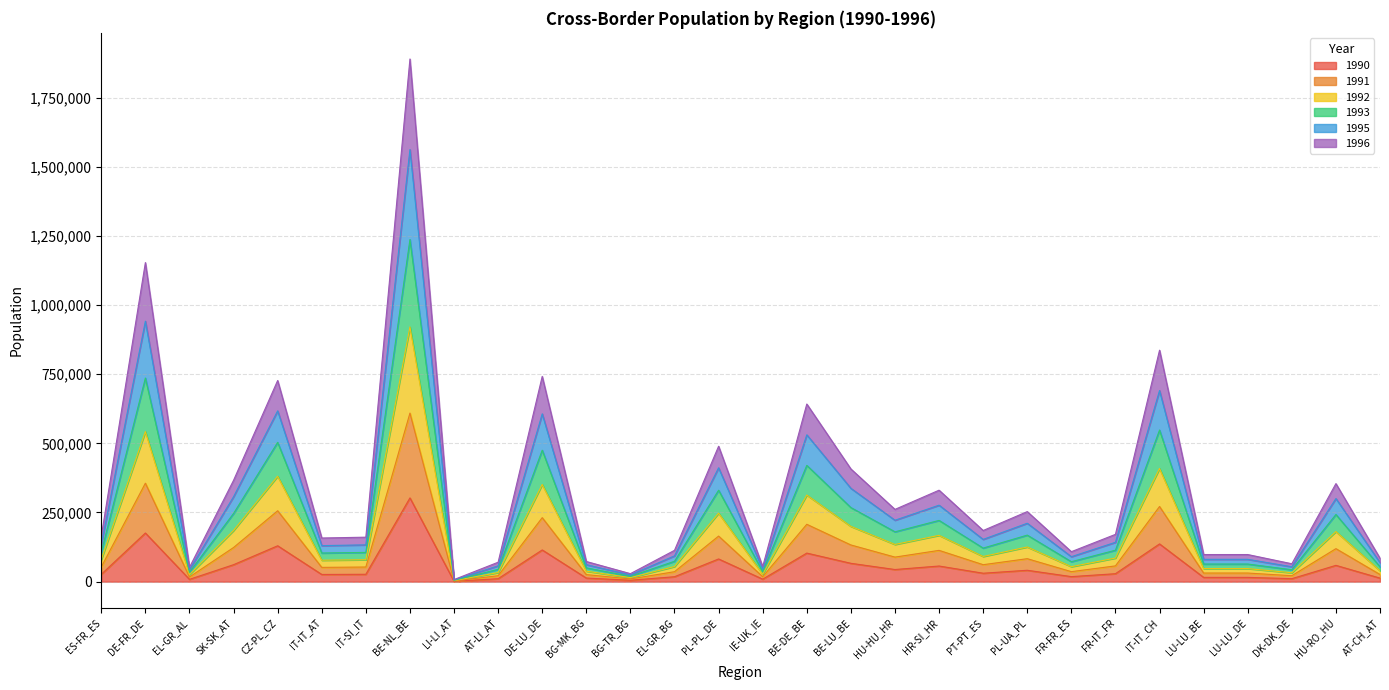

At which category is the sum across all series the highest?

BE-NL_BE